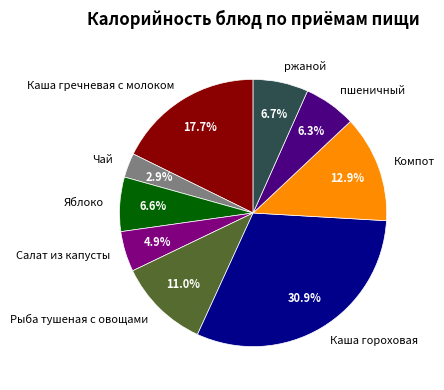

What is the ratio of the value at пшеничный to the value at ржаной?

0.9